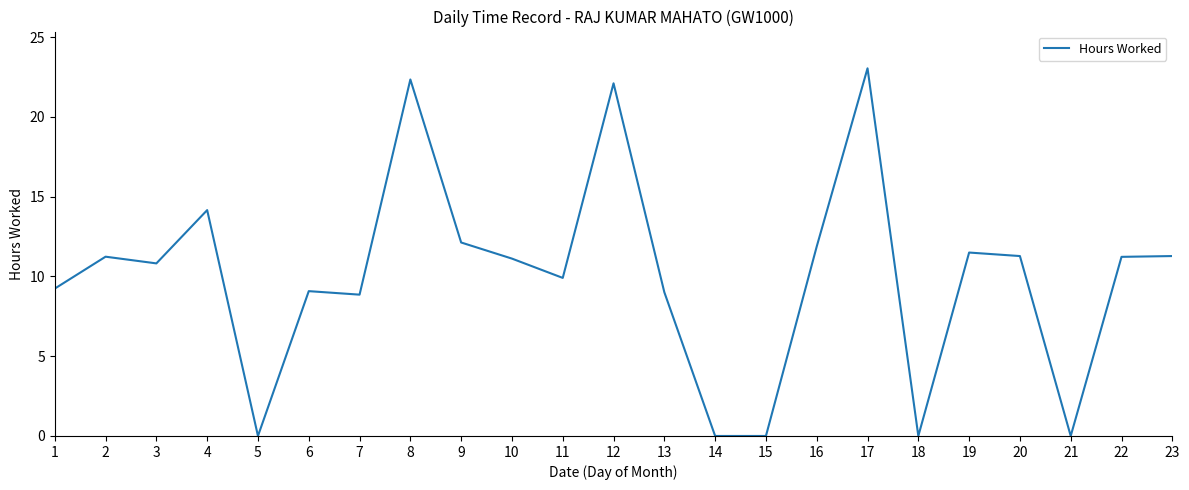

Which label corresponds to the largest value in the chart?

17